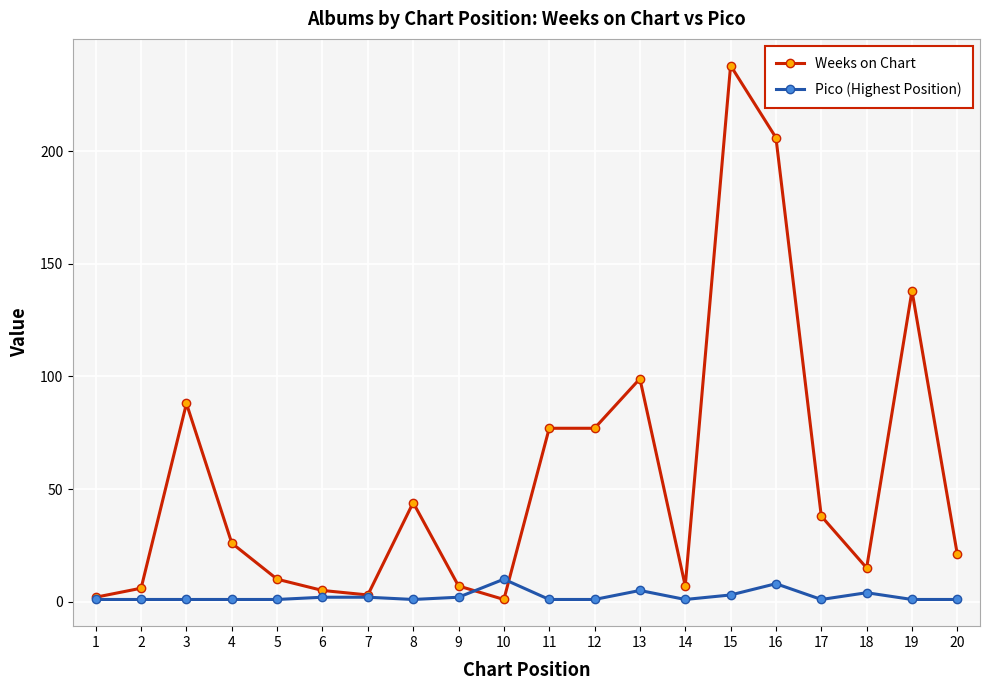

Is this an area chart (filled region under the line)?

No